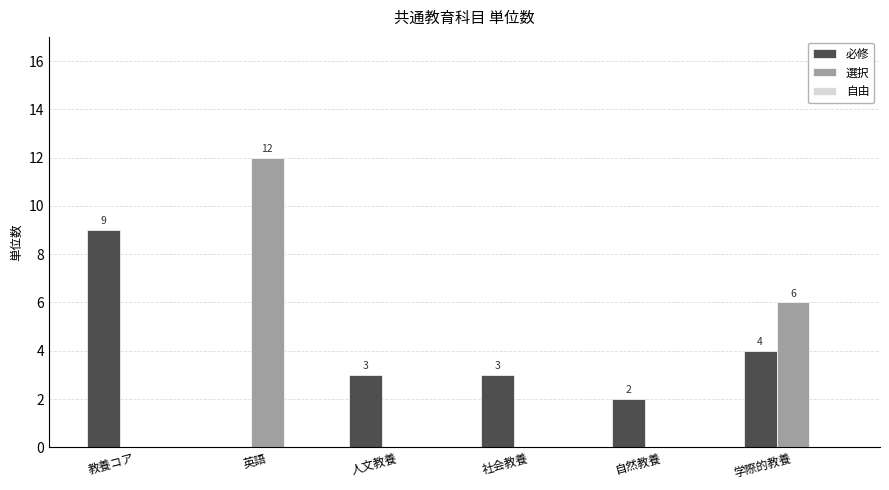

Read the 必修 value at 教養コア.

9